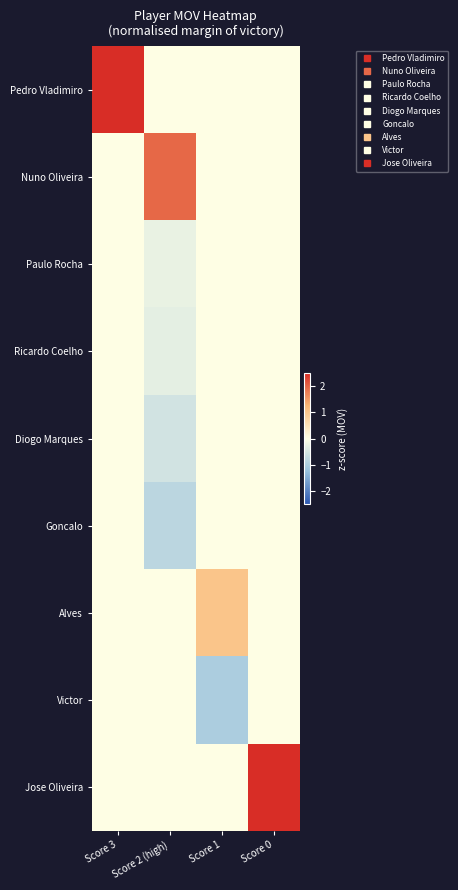

At Score 2 (high), list the series in order from largest to smallest.

Nuno Oliveira, Pedro Vladimiro, Alves, Victor, Jose Oliveira, Paulo Rocha, Ricardo Coelho, Diogo Marques, Goncalo